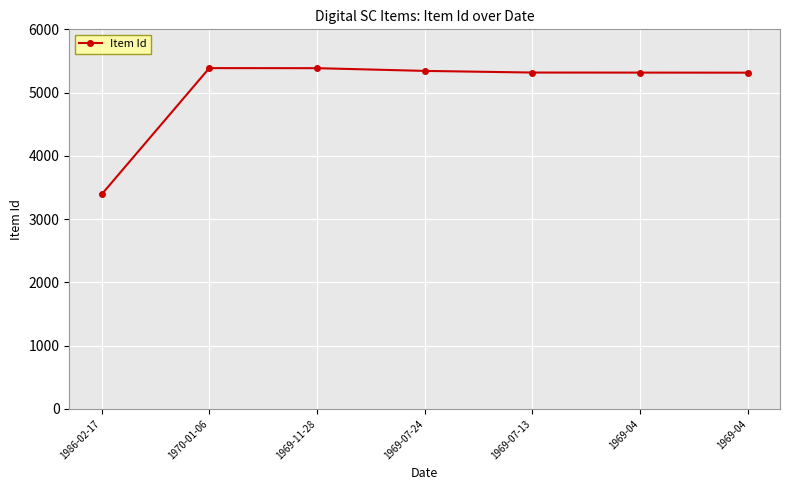

List the labels in order of value, largest first.

1970-01-06, 1969-11-28, 1969-07-24, 1969-07-13, 1969-04, 1969-04, 1986-02-17